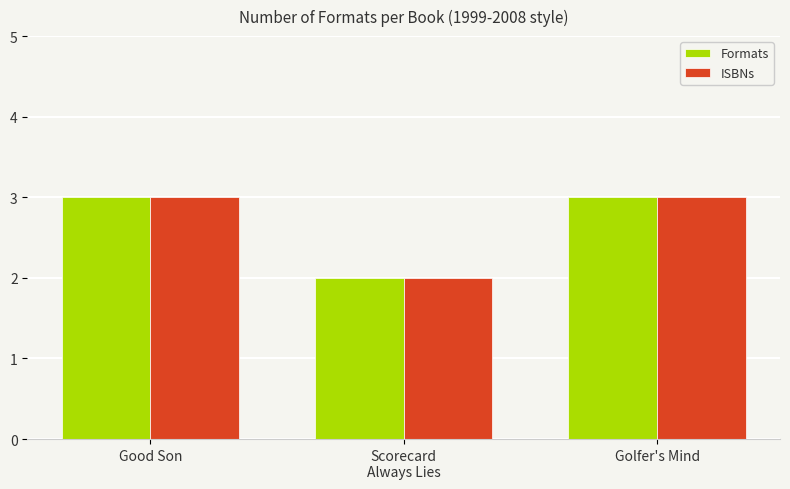

How many groups of bars are there?

3